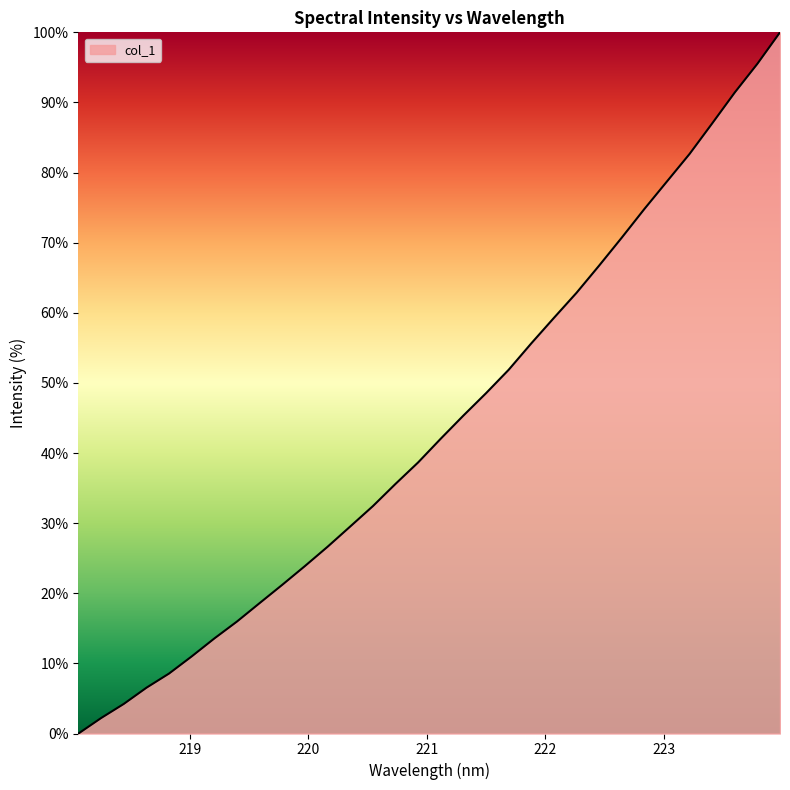

What is the difference between the maximum and minimum values?

100.0